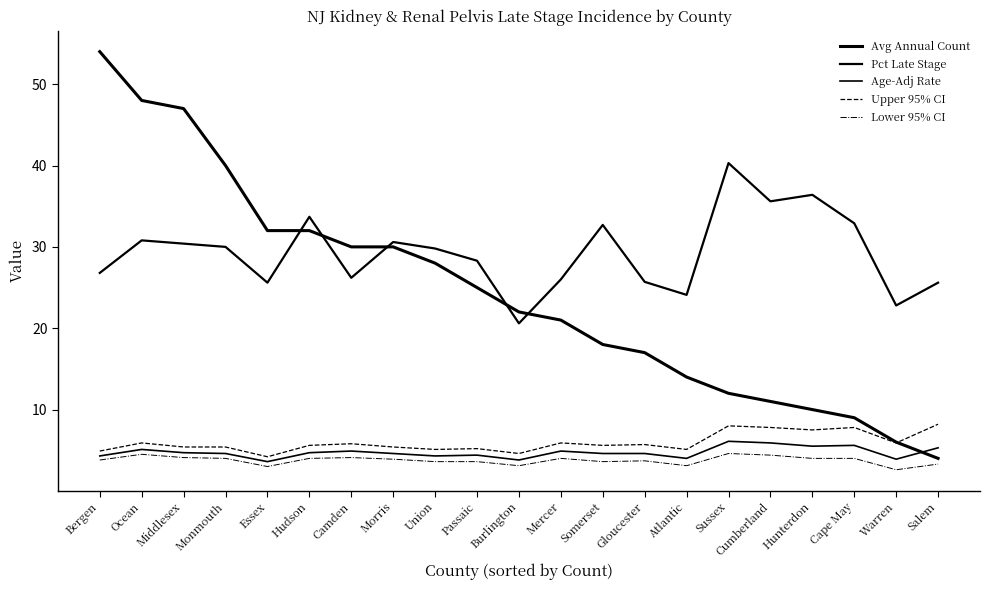

At how many categories does at least one series exceed 42?

3